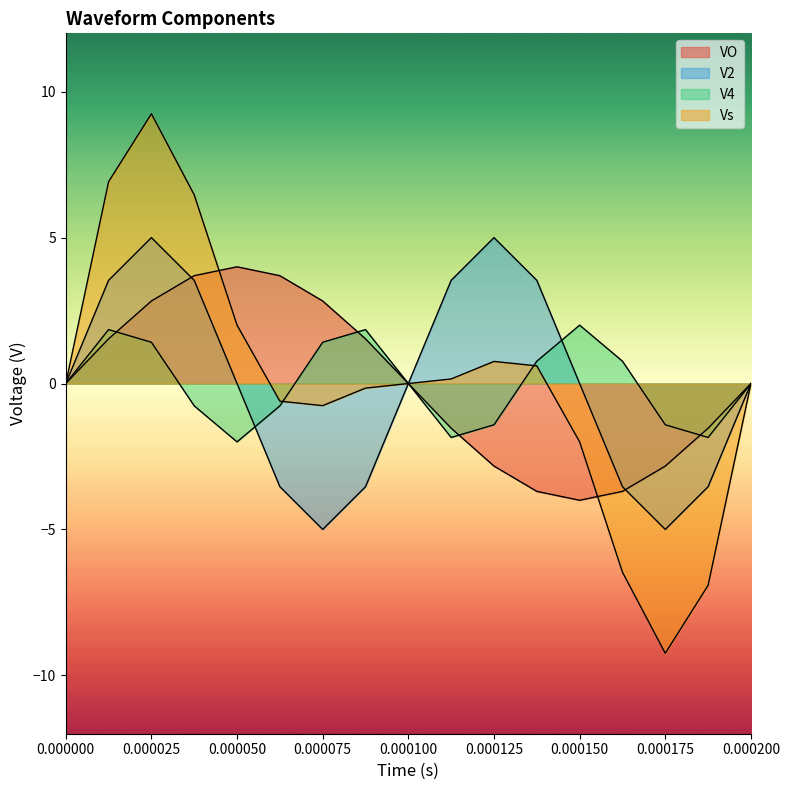

How many interior local valleys does the VO series have?

1